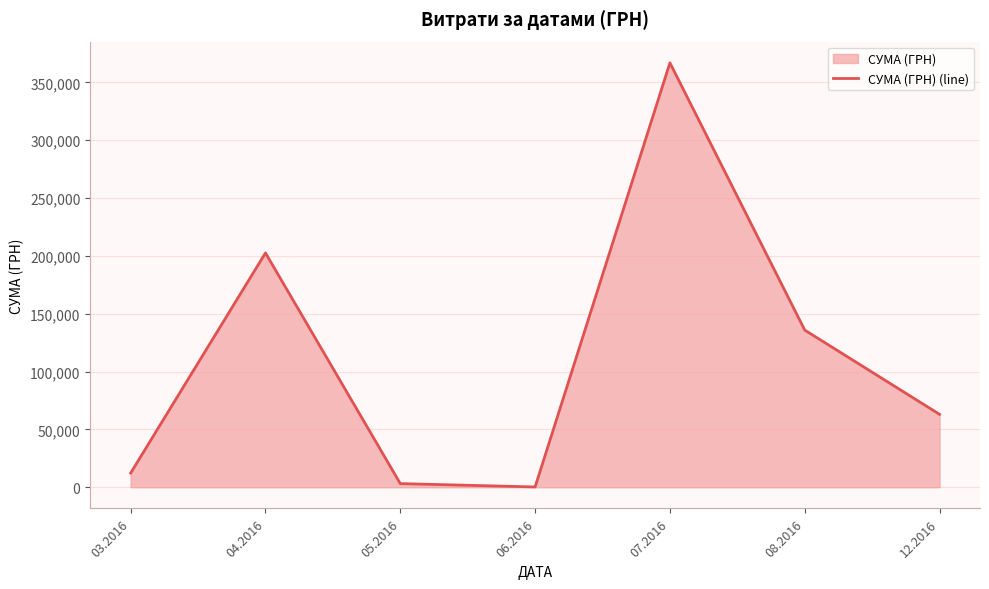

At which category does the data reach its first local peak?

04.2016